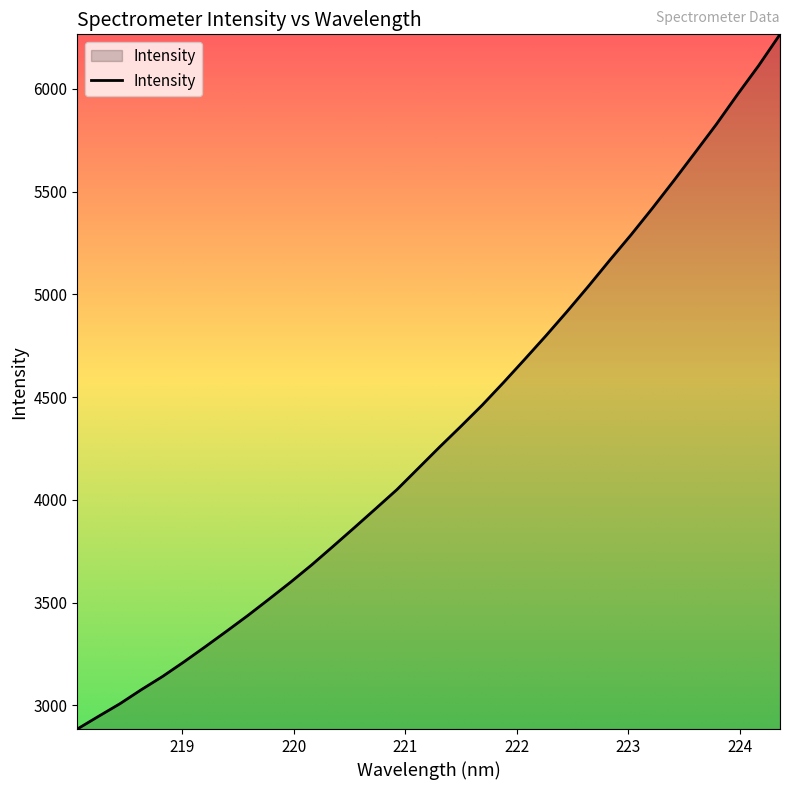

What is the difference between the maximum and minimum values?

3380.7